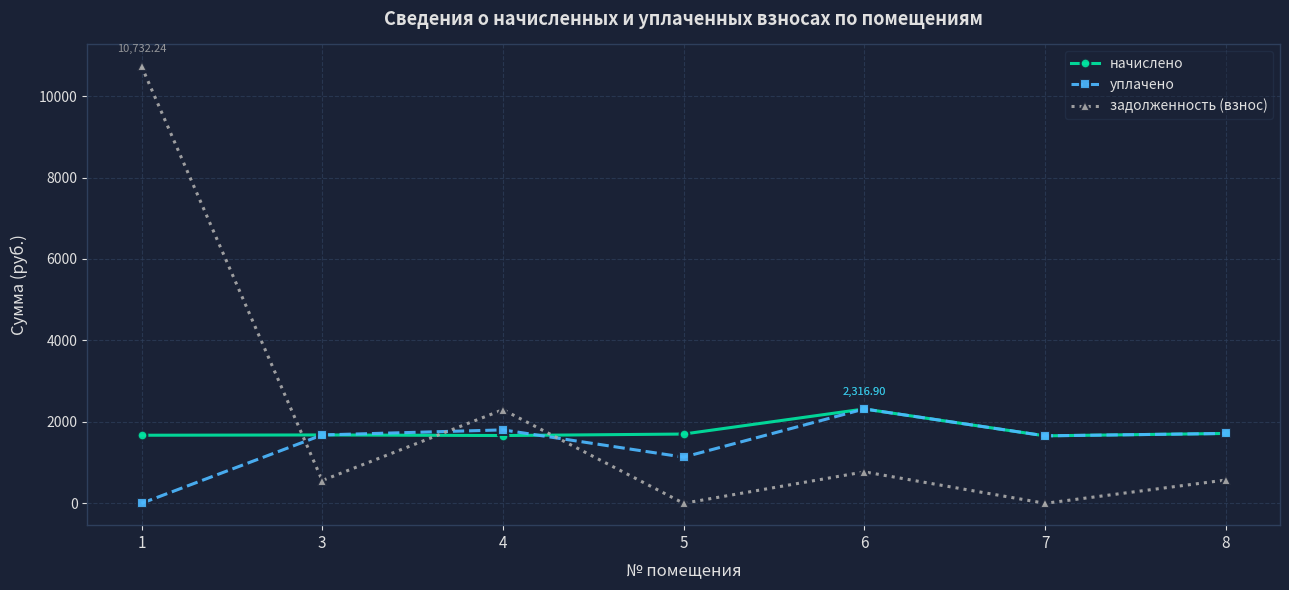

How many distinct data groups are displayed?

3